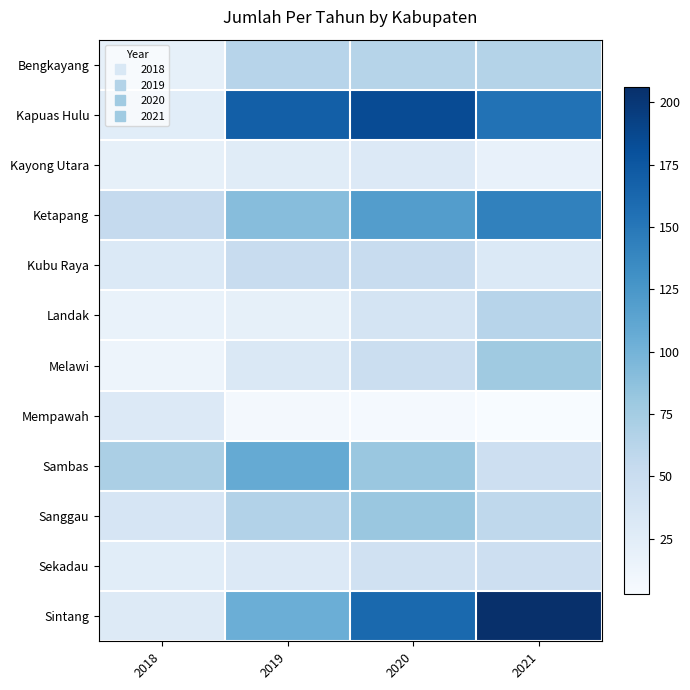

At which category is the sum across all series the highest?

2021